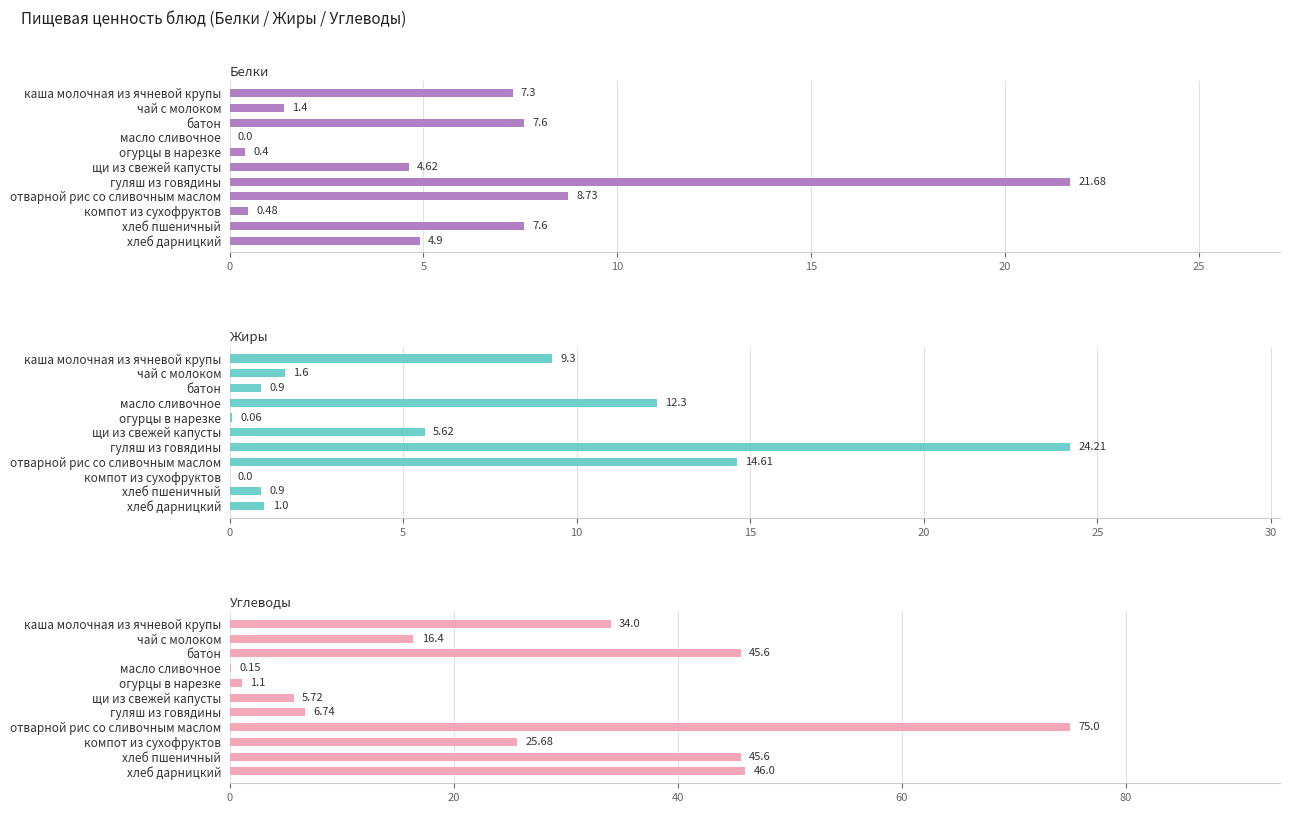

Between каша молочная из ячневой крупы and хлеб дарницкий, which series saw the biggest shift?

Углеводы